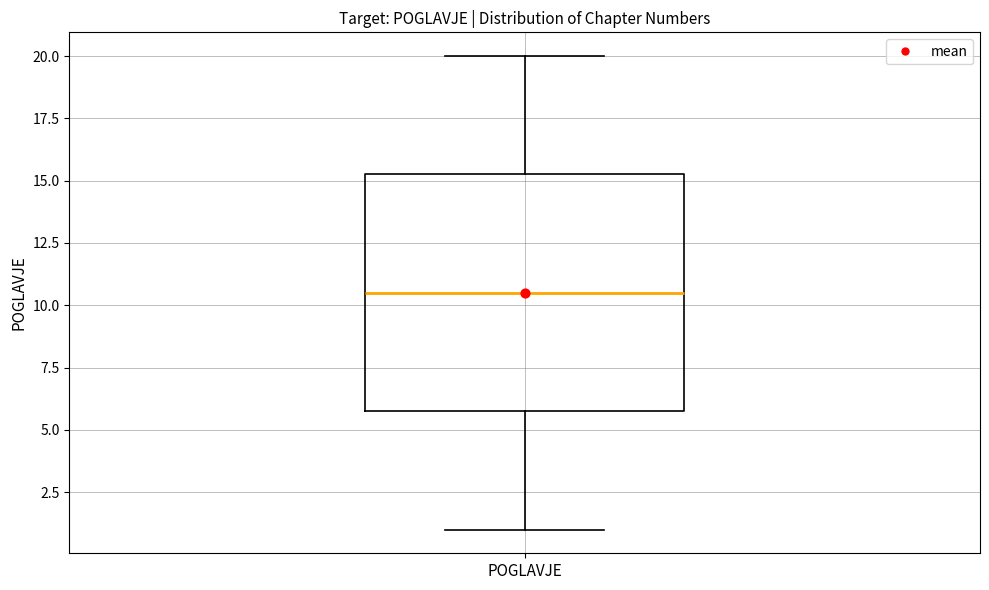

Transcribe this box plot: give where the median line is, the range the box spans, and where the two whiskers end, as read against the y-axis. The values are not printed on the chart, so give them approximately, as read against the axis.

median 10.5, box 6.0 to 15.5, whiskers 1.0 to 20.0